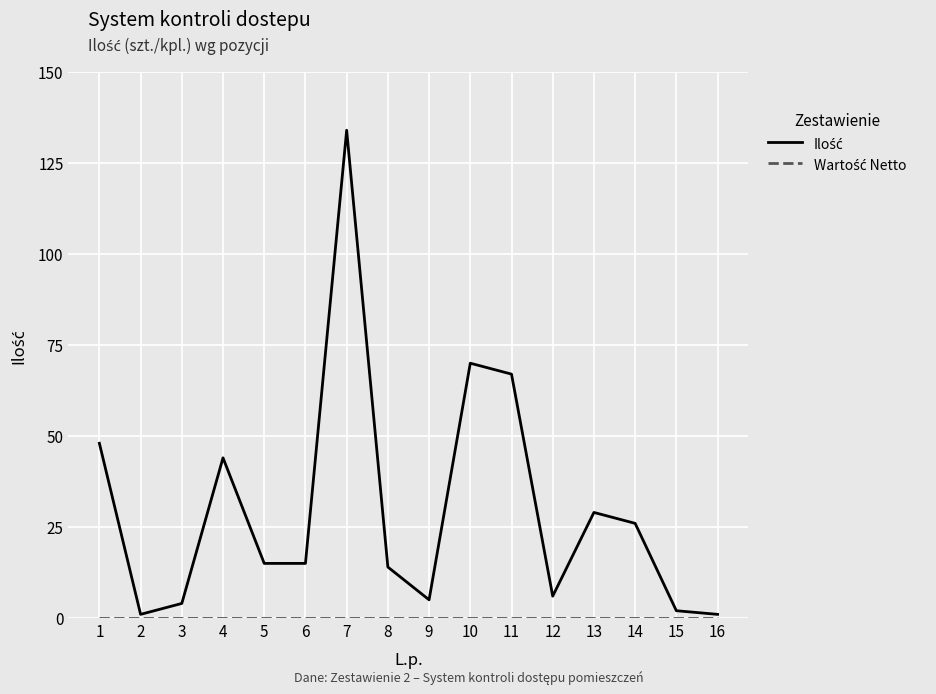

At which category is the sum across all series the highest?

7